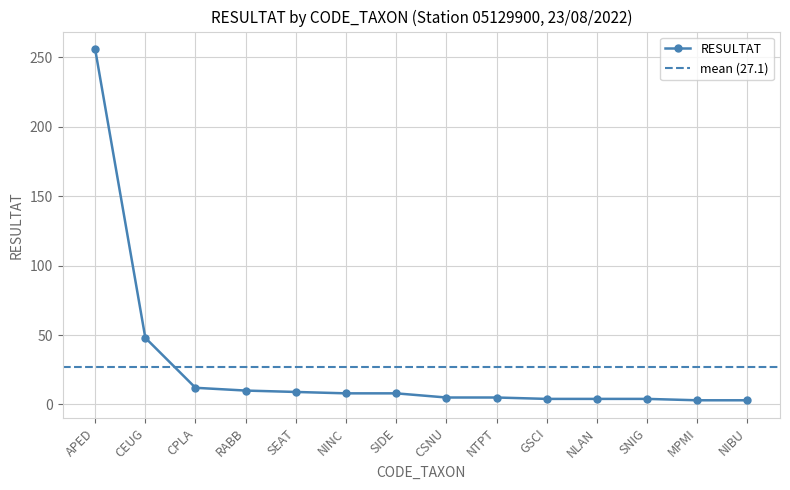

What is the sum of the values at RABB and NTPT?

15